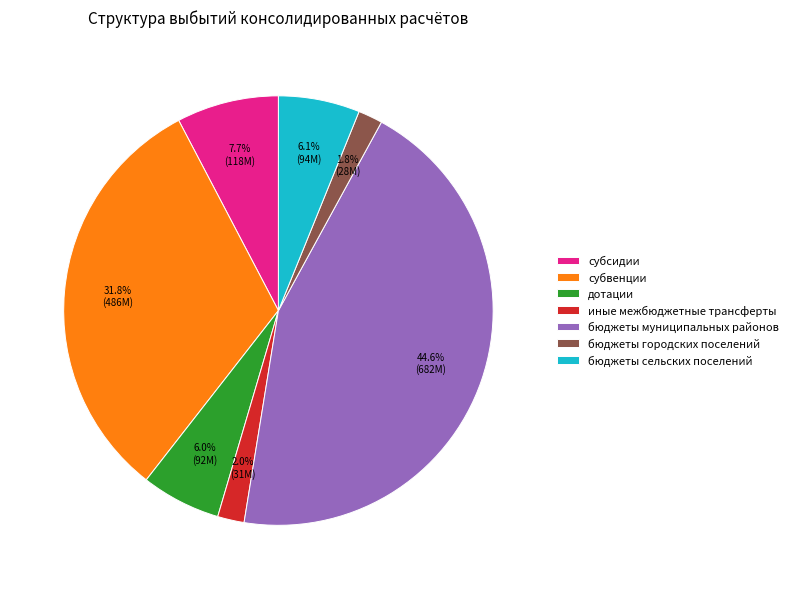

Is the sum of дотации and субвенции greater than half?

No